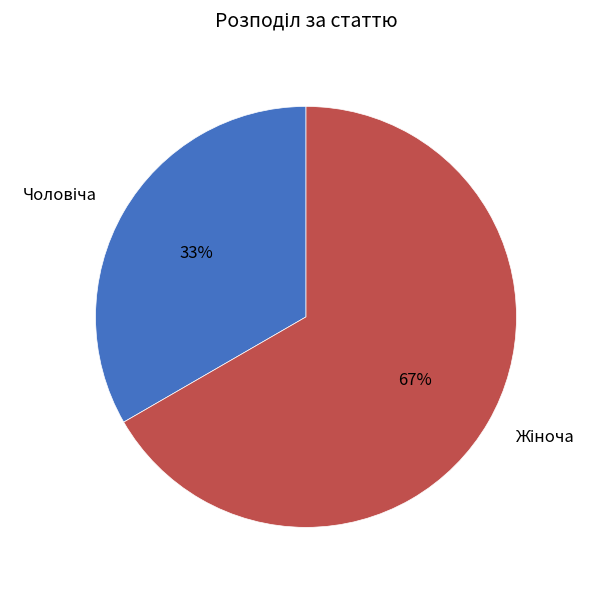

Is there a majority slice in this chart?

Yes